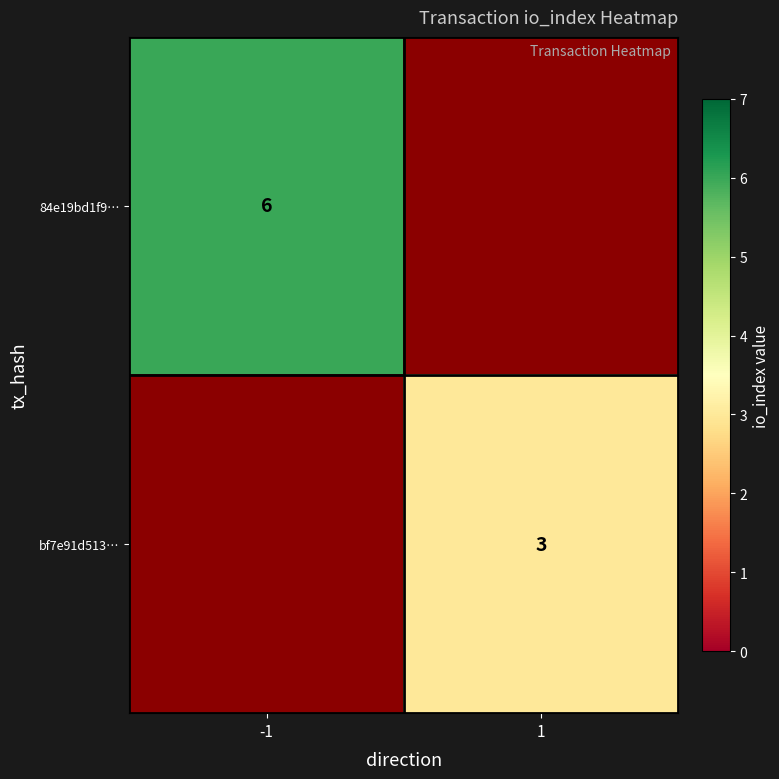

Which category has the lowest value across all series?

1